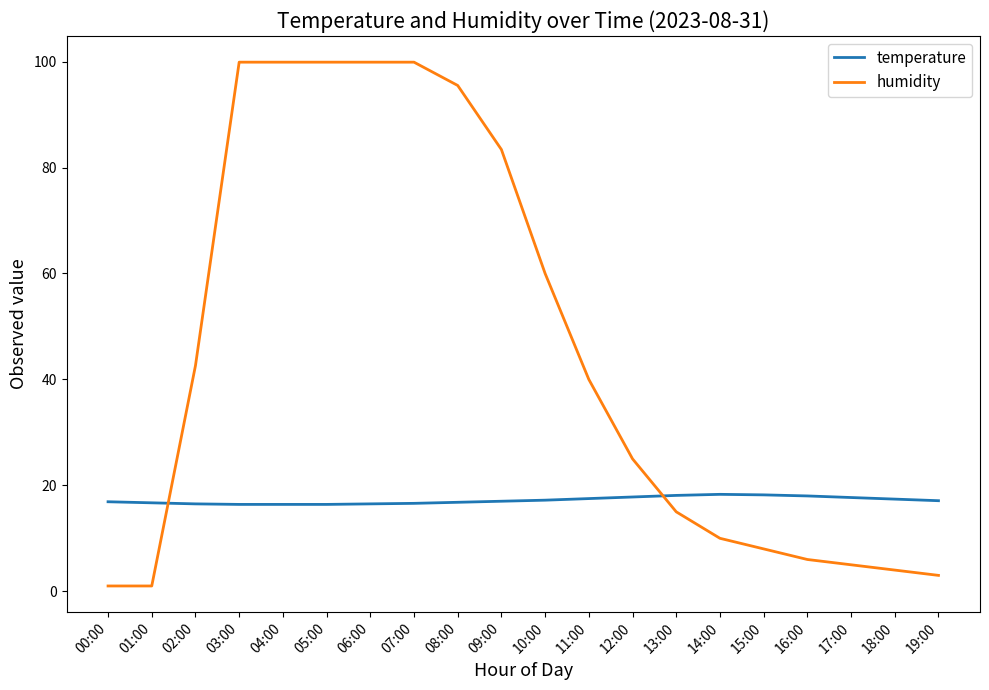

Which series has the largest total across all categories?

humidity